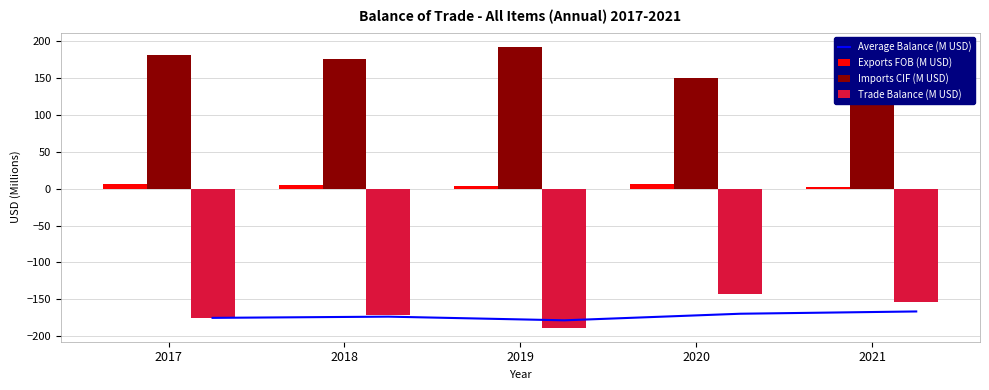

Between 2018 and 2019, which series saw the biggest shift?

Trade Balance (M USD)